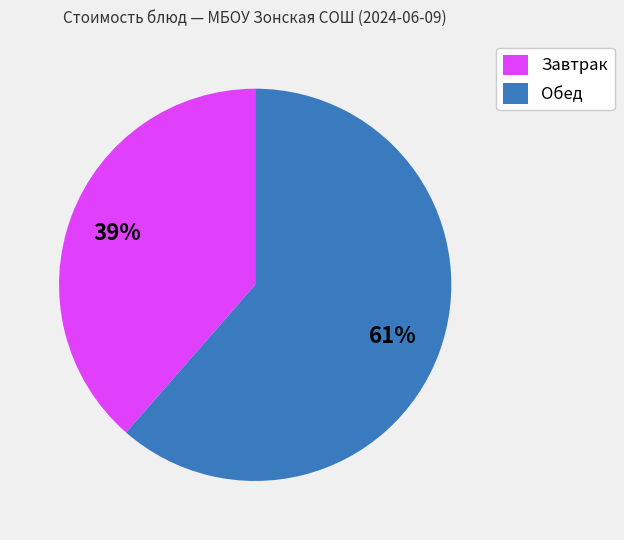

What is the largest slice in the pie chart?

Обед